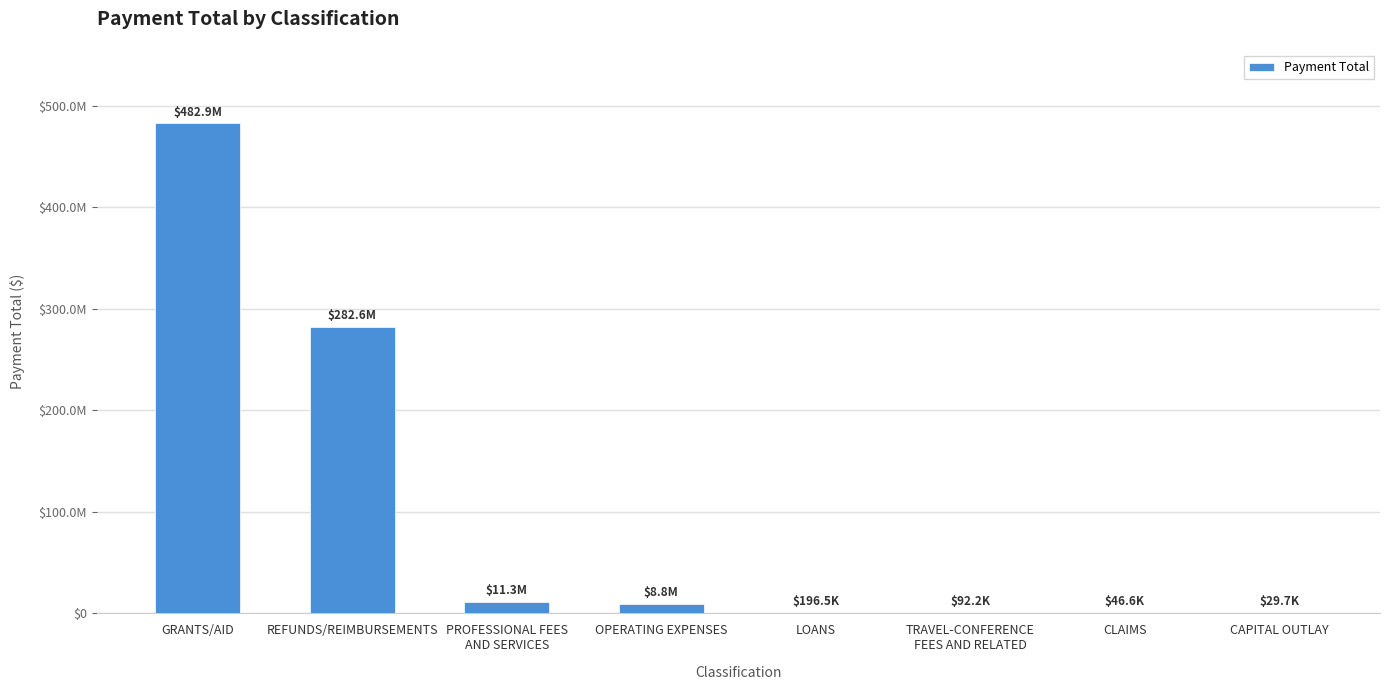

Rank the categories by value from highest to lowest.

GRANTS/AID, REFUNDS/REIMBURSEMENTS, PROFESSIONAL FEES
AND SERVICES, OPERATING EXPENSES, LOANS, TRAVEL-CONFERENCE
FEES AND RELATED, CLAIMS, CAPITAL OUTLAY